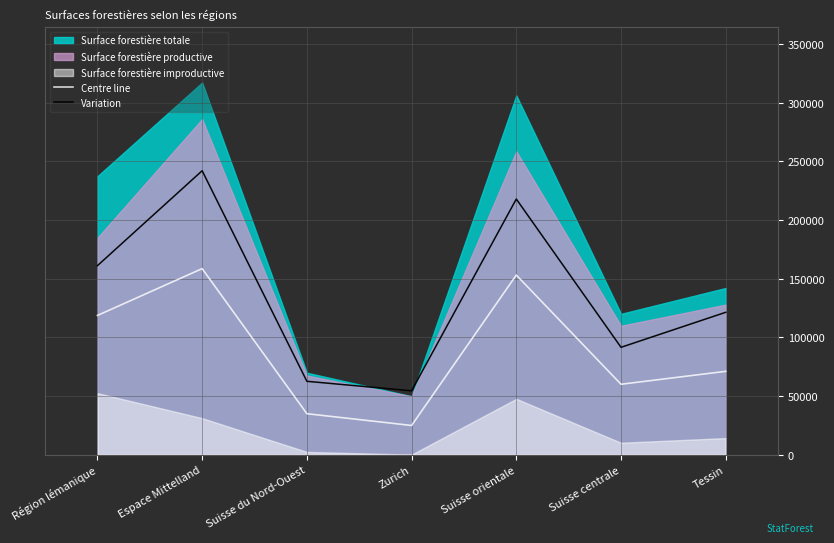

The value of Centre line at Suisse du Nord-Ouest is 34934.0. True or false?

True